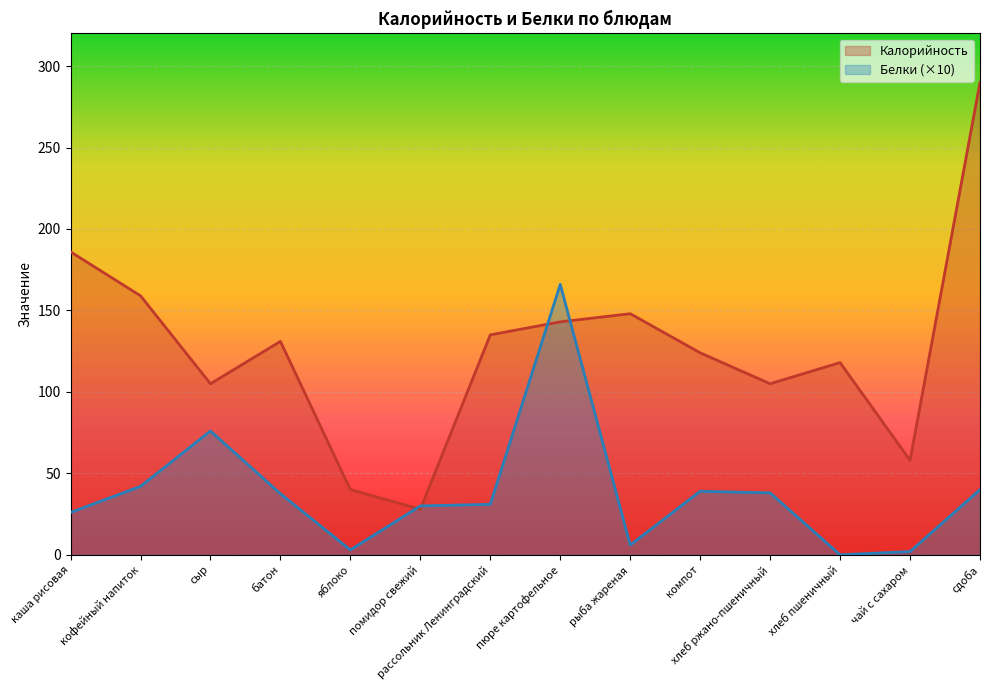

What is the sum of the Белки values at сдоба and батон?

77.5